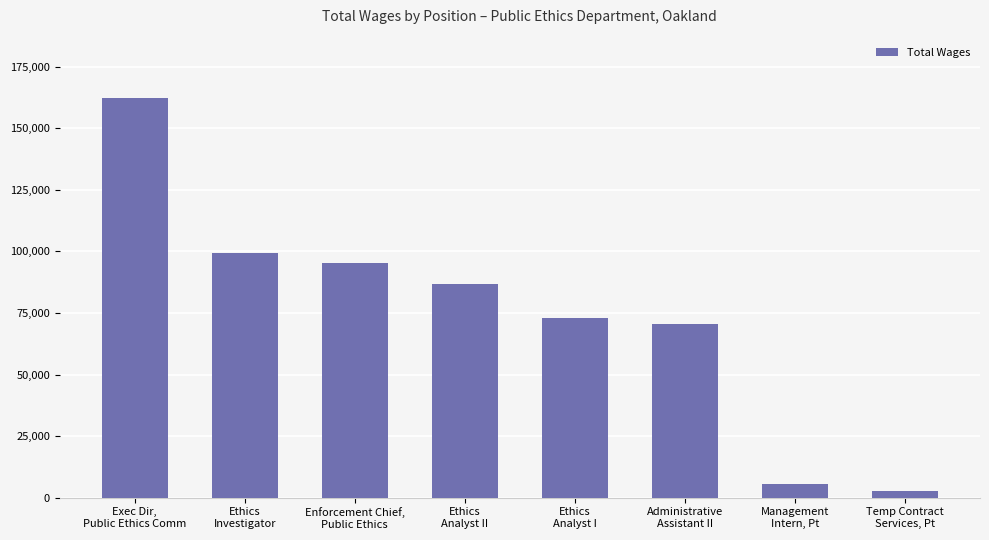

What value does the data have at Administrative
Assistant II, to the nearest 50?

70450